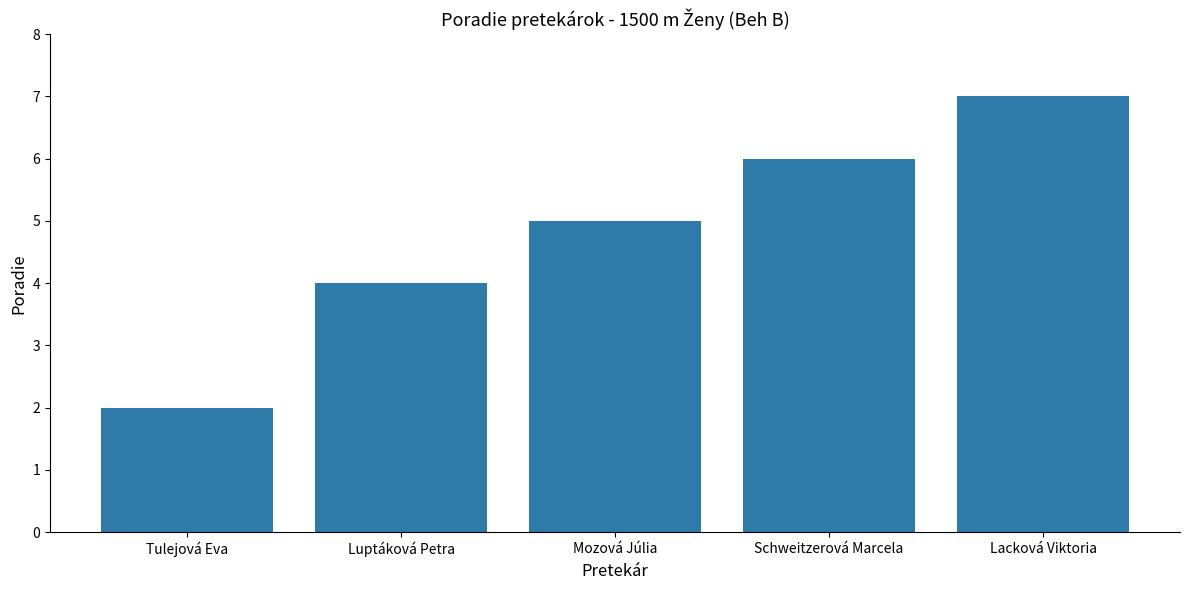

True or false: the data shows 6 at Schweitzerová Marcela.

True